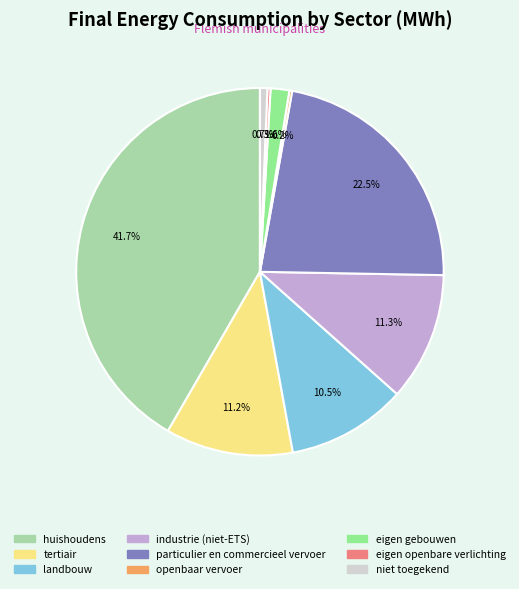

What portion of the pie excludes landbouw?

89.5%